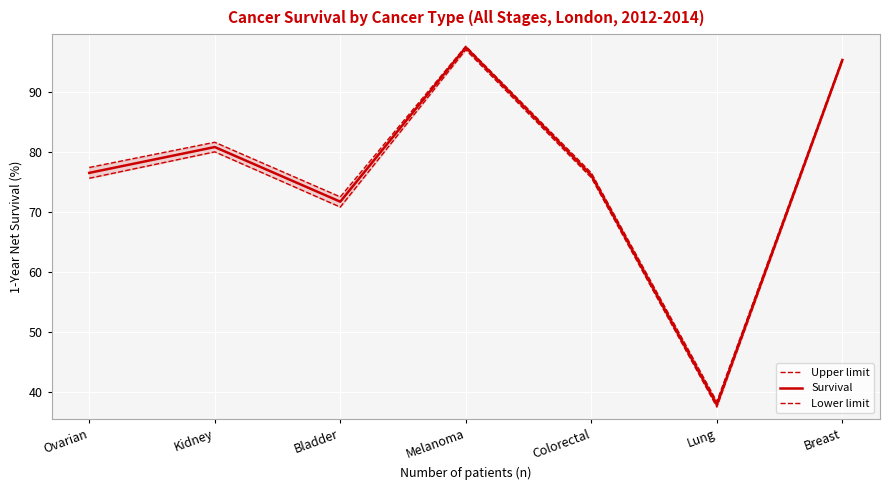

At which category is the sum across all series the highest?

Melanoma